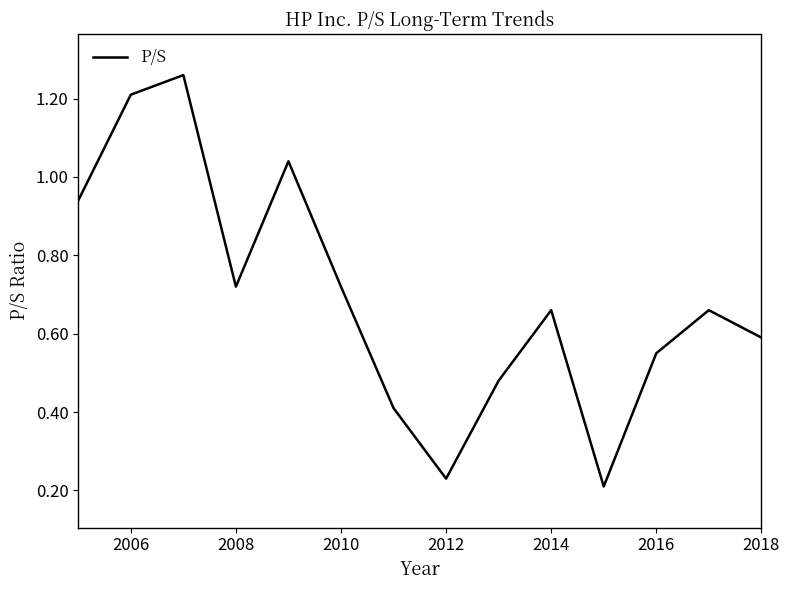

How many points are lower than both their immediate neighbors (excluding endpoints)?

3